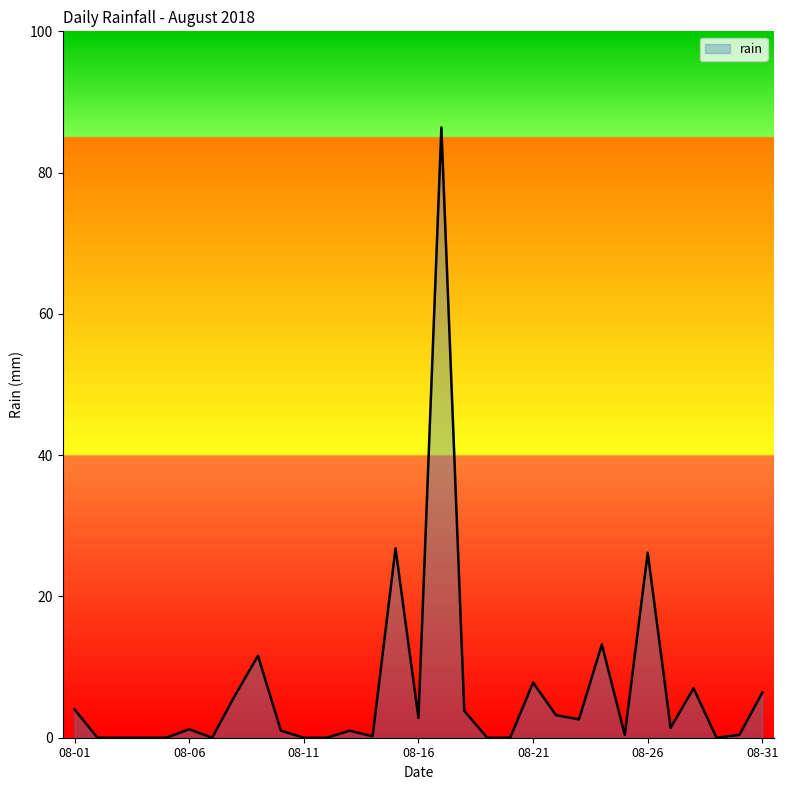

What is the greatest value displayed?

86.4